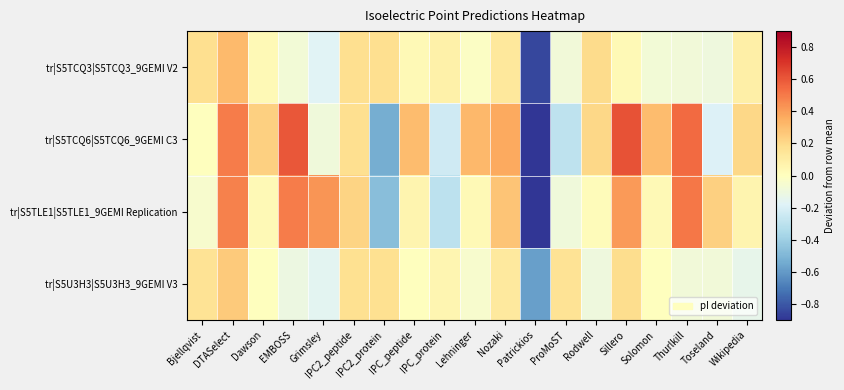

Reading right to left, list all the values displayed in this chart.

tr|S5TCQ3|S5TCQ3_9GEMI V2: Wikipedia=0.1	Toseland=-0.1	Thurlkill=-0.1	Solomon=-0.1	Sillero=0.0	Rodwell=0.2	ProMoST=-0.1	Patrickios=-0.8	Nozaki=0.1	Lehninger=-0.0	IPC_protein=0.1	IPC_peptide=0.0	IPC2_protein=0.2	IPC2_peptide=0.2	Grimsley=-0.2	EMBOSS=-0.1	Dawson=0.0	DTASelect=0.3	Bjellqvist=0.2
tr|S5TCQ6|S5TCQ6_9GEMI C3: Wikipedia=0.2	Toseland=-0.2	Thurlkill=0.5	Solomon=0.3	Sillero=0.6	Rodwell=0.2	ProMoST=-0.3	Patrickios=-3.1	Nozaki=0.4	Lehninger=0.3	IPC_protein=-0.2	IPC_peptide=0.3	IPC2_protein=-0.5	IPC2_peptide=0.2	Grimsley=-0.1	EMBOSS=0.6	Dawson=0.2	DTASelect=0.5	Bjellqvist=0.0
tr|S5TLE1|S5TLE1_9GEMI Replication: Wikipedia=0.1	Toseland=0.2	Thurlkill=0.5	Solomon=0.0	Sillero=0.4	Rodwell=0.0	ProMoST=-0.1	Patrickios=-2.4	Nozaki=0.3	Lehninger=0.0	IPC_protein=-0.3	IPC_peptide=0.1	IPC2_protein=-0.5	IPC2_peptide=0.2	Grimsley=0.4	EMBOSS=0.5	Dawson=0.0	DTASelect=0.5	Bjellqvist=-0.0
tr|S5U3H3|S5U3H3_9GEMI V3: Wikipedia=-0.1	Toseland=-0.1	Thurlkill=-0.1	Solomon=0.0	Sillero=0.2	Rodwell=-0.1	ProMoST=0.2	Patrickios=-0.6	Nozaki=0.1	Lehninger=-0.0	IPC_protein=0.1	IPC_peptide=0.0	IPC2_protein=0.2	IPC2_peptide=0.2	Grimsley=-0.2	EMBOSS=-0.1	Dawson=0.0	DTASelect=0.3	Bjellqvist=0.2